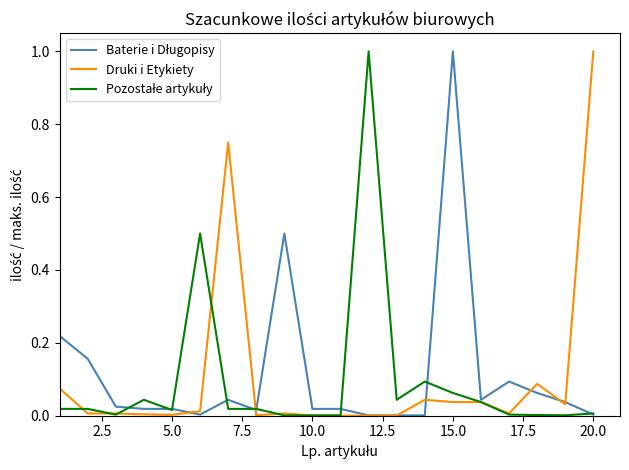

True or false: Pozostałe artykuły has more than 0 points higher than both neighbors.

True